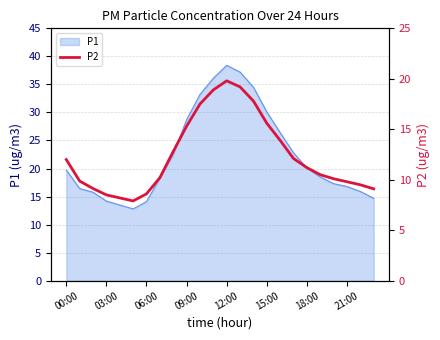

Reading left to right, list all the values displayed in this chart.

12.0	9.9	9.1	8.5	8.2	7.9	8.6	10.2	12.8	15.3	17.5	18.9	19.8	19.2	17.8	15.6	13.9	12.1	11.2	10.5	10.1	9.8	9.5	9.1